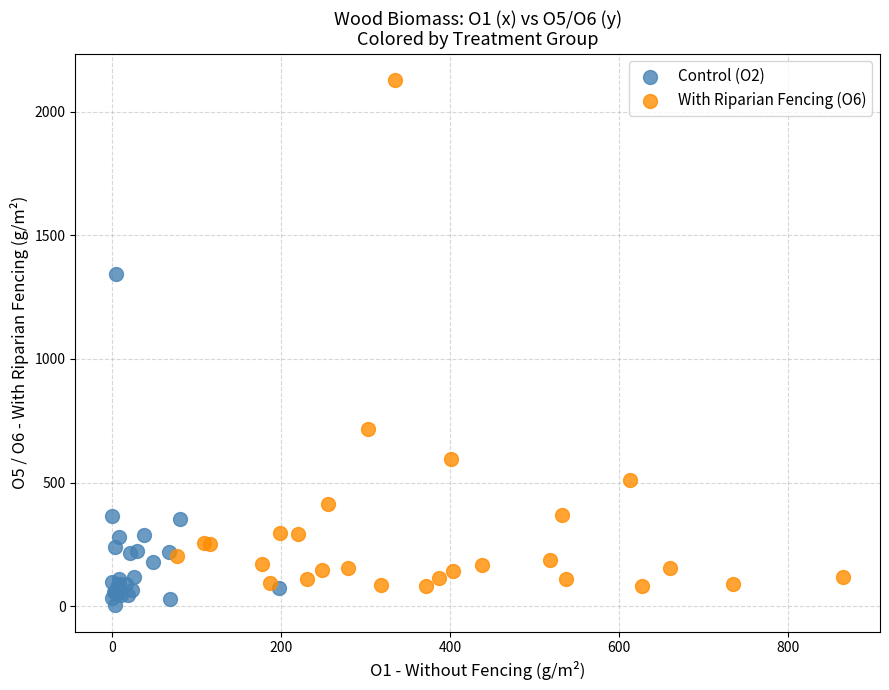

Which series has the largest Y range (max minus min)?

With Riparian Fencing (O6)